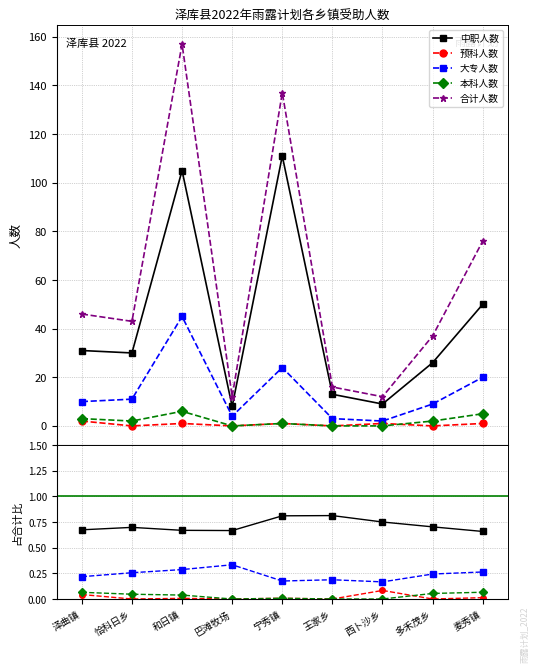

At which label does 合计人数 first exceed 43?

泽曲镇